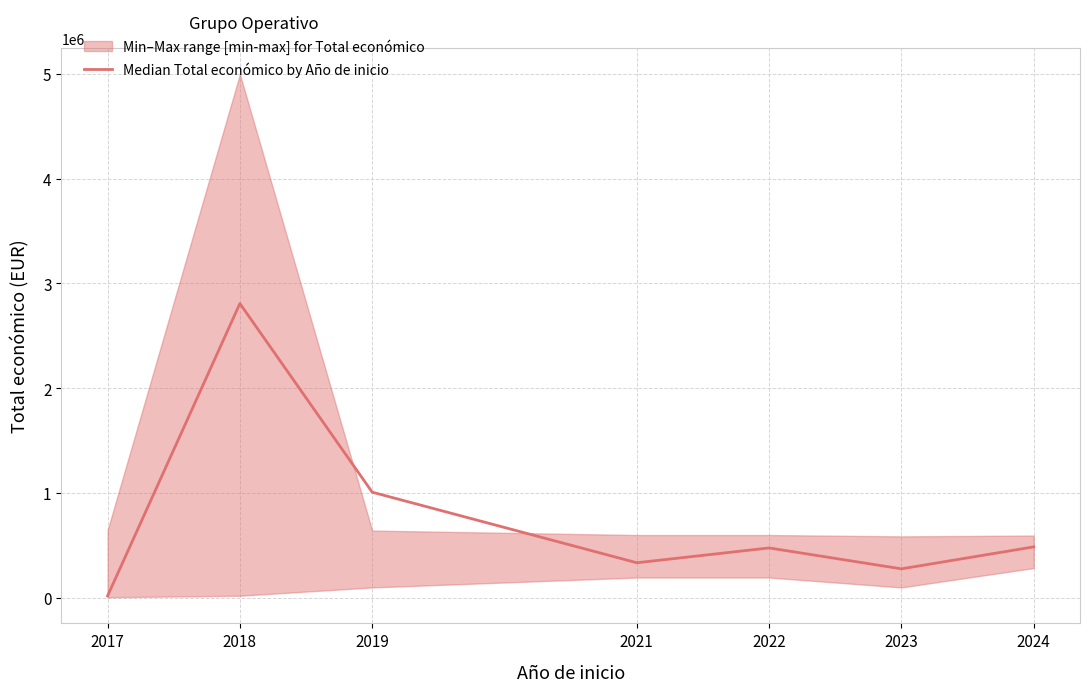

Count the number of values greater than 475493.

3